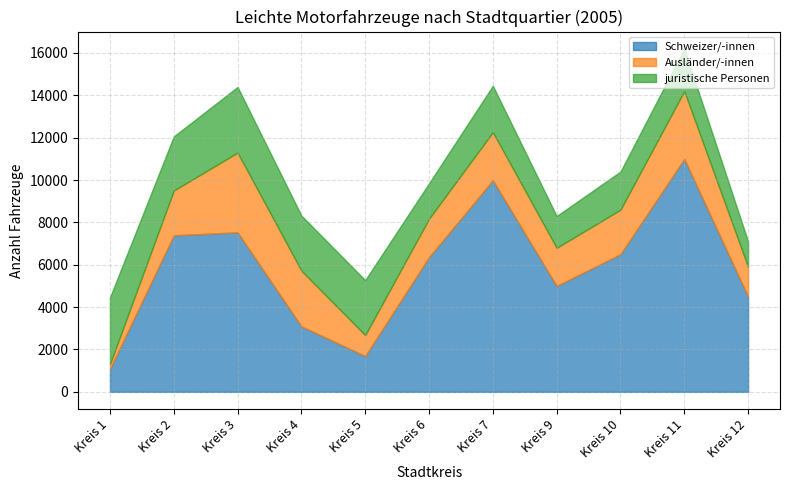

Where does the Ausländer/-innen series first go above 2100?

Kreis 2